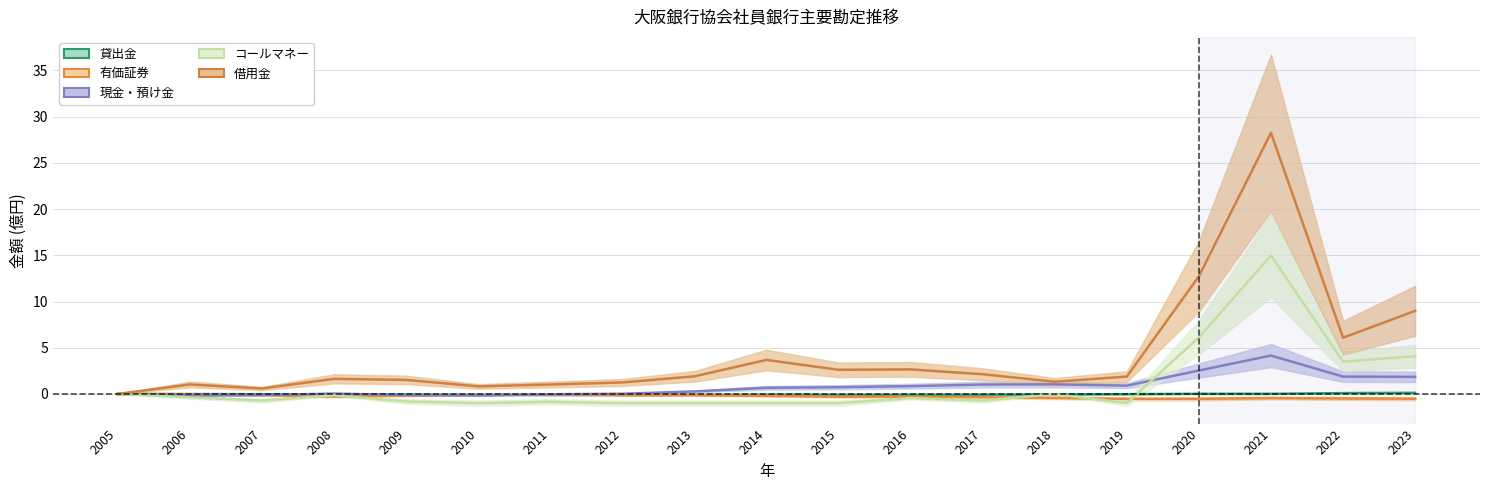

Reading left to right, extract all data points from this chart.

貸出金: 2005=0.0	2006=-0.0	2007=-0.0	2008=-0.1	2009=-0.1	2010=-0.1	2011=-0.1	2012=-0.1	2013=-0.1	2014=-0.1	2015=-0.1	2016=-0.1	2017=-0.1	2018=-0.1	2019=-0.0	2020=0.0	2021=0.0	2022=0.1	2023=0.1
有価証券: 2005=0.0	2006=-0.0	2007=-0.1	2008=-0.3	2009=-0.2	2010=-0.1	2011=-0.1	2012=-0.1	2013=-0.1	2014=-0.2	2015=-0.3	2016=-0.3	2017=-0.4	2018=-0.4	2019=-0.5	2020=-0.5	2021=-0.4	2022=-0.5	2023=-0.5
現金・預け金: 2005=0.0	2006=-0.2	2007=-0.1	2008=0.0	2009=-0.1	2010=-0.2	2011=-0.0	2012=0.0	2013=0.3	2014=0.7	2015=0.7	2016=0.8	2017=1.0	2018=1.0	2019=0.9	2020=2.5	2021=4.2	2022=1.9	2023=1.8
コールマネー: 2005=0.0	2006=-0.4	2007=-0.7	2008=-0.1	2009=-0.8	2010=-1.0	2011=-0.9	2012=-1.0	2013=-1.0	2014=-1.0	2015=-1.0	2016=-0.4	2017=-0.7	2018=-0.0	2019=-1.0	2020=6.1	2021=15.0	2022=3.5	2023=4.1
借用金: 2005=0.0	2006=1.0	2007=0.6	2008=1.6	2009=1.5	2010=0.8	2011=1.0	2012=1.2	2013=1.9	2014=3.7	2015=2.6	2016=2.7	2017=2.1	2018=1.3	2019=1.9	2020=12.7	2021=28.2	2022=6.1	2023=9.0